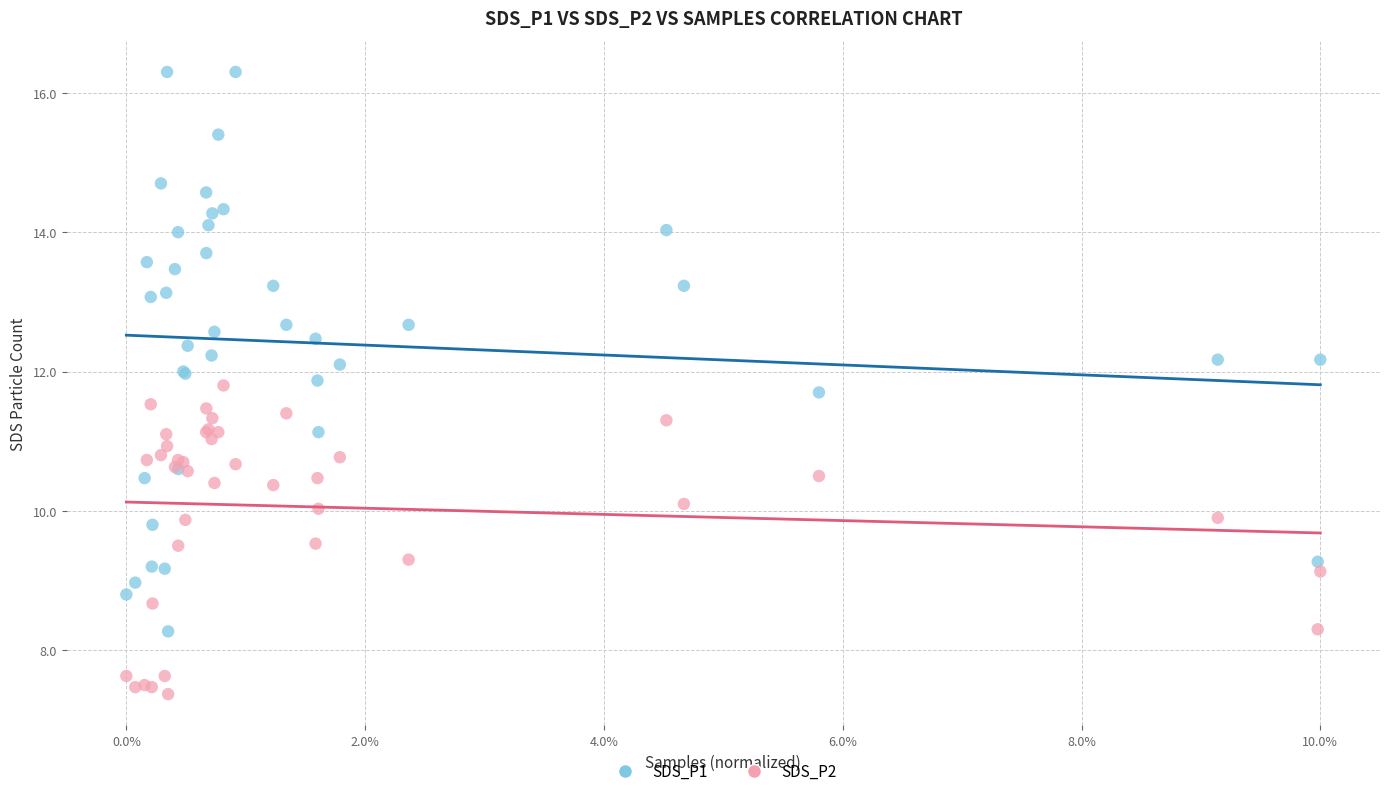

Which series has the widest spread of Y values?

SDS_P1